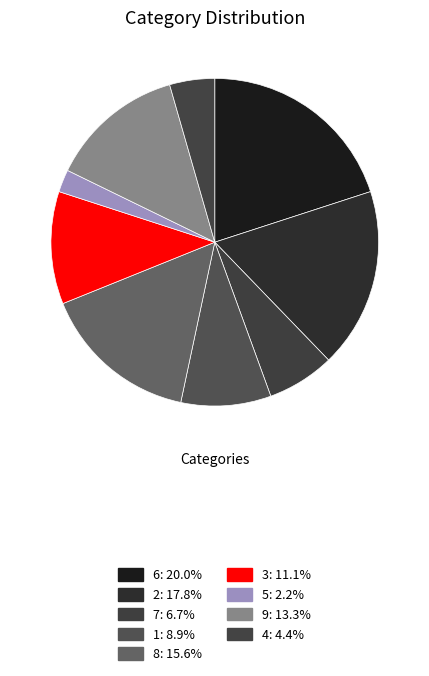

How many segments does this pie chart have?

9